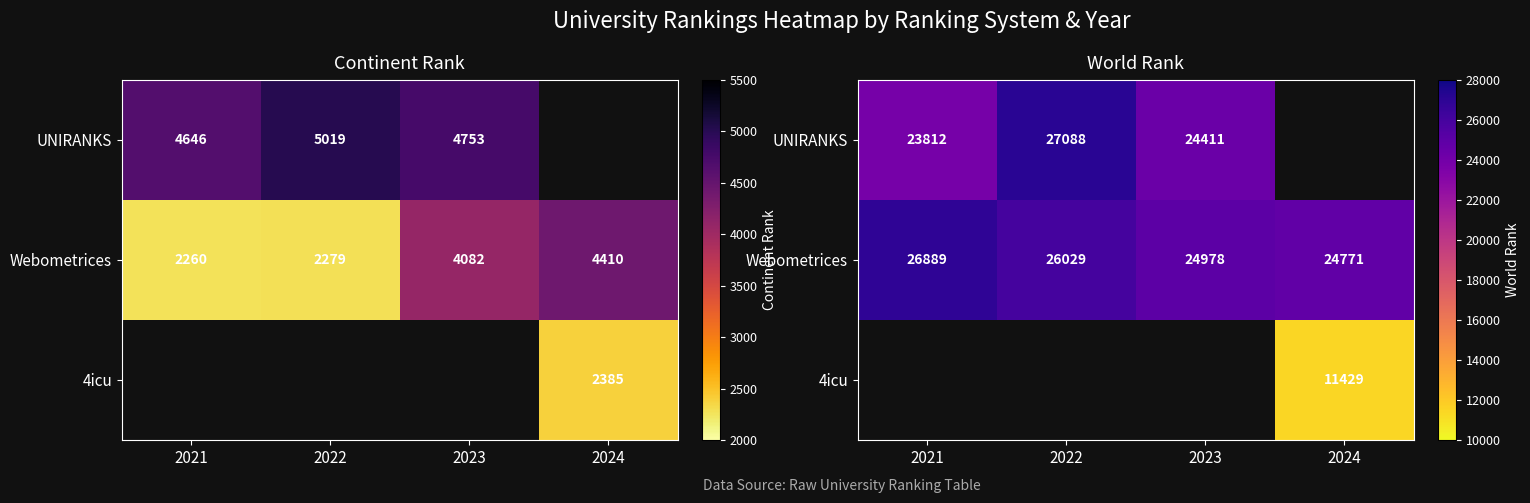

What is the sum of the Webometrices values at 2023 and 2021?

51867.0